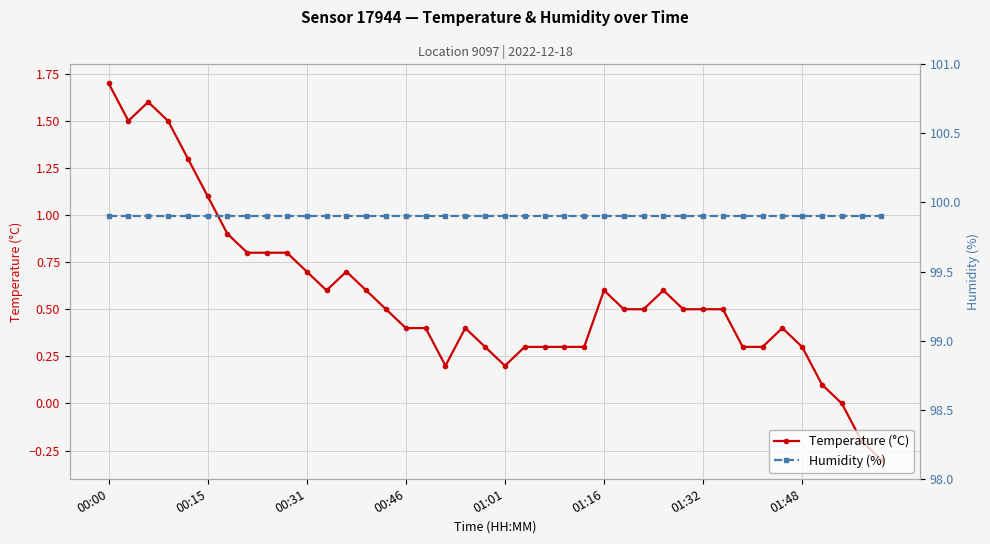

The Temperature (°C) series shows 0.4 at 00:46. True or false?

True